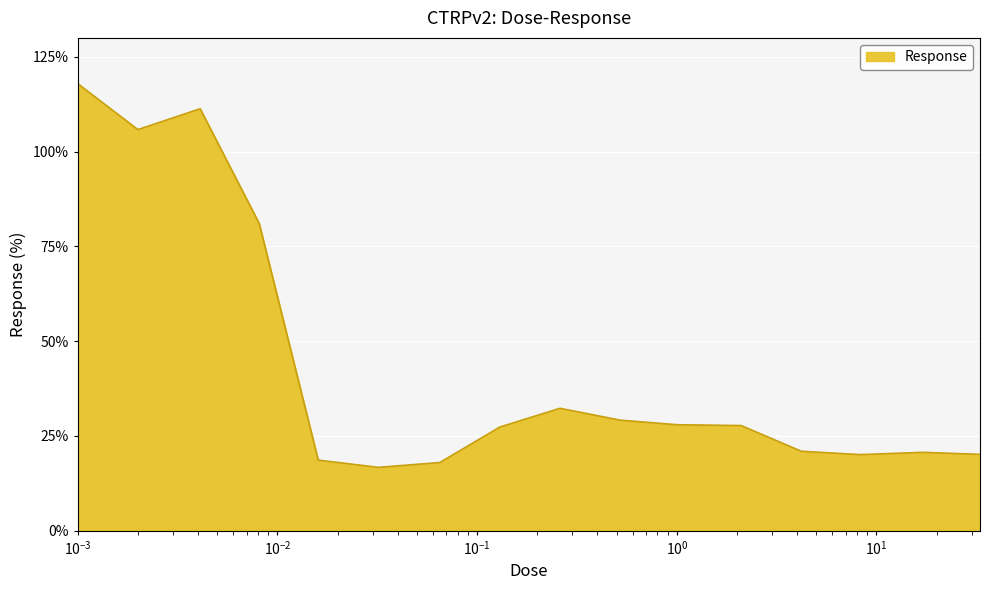

What is the minimum value shown in the chart?

16.7